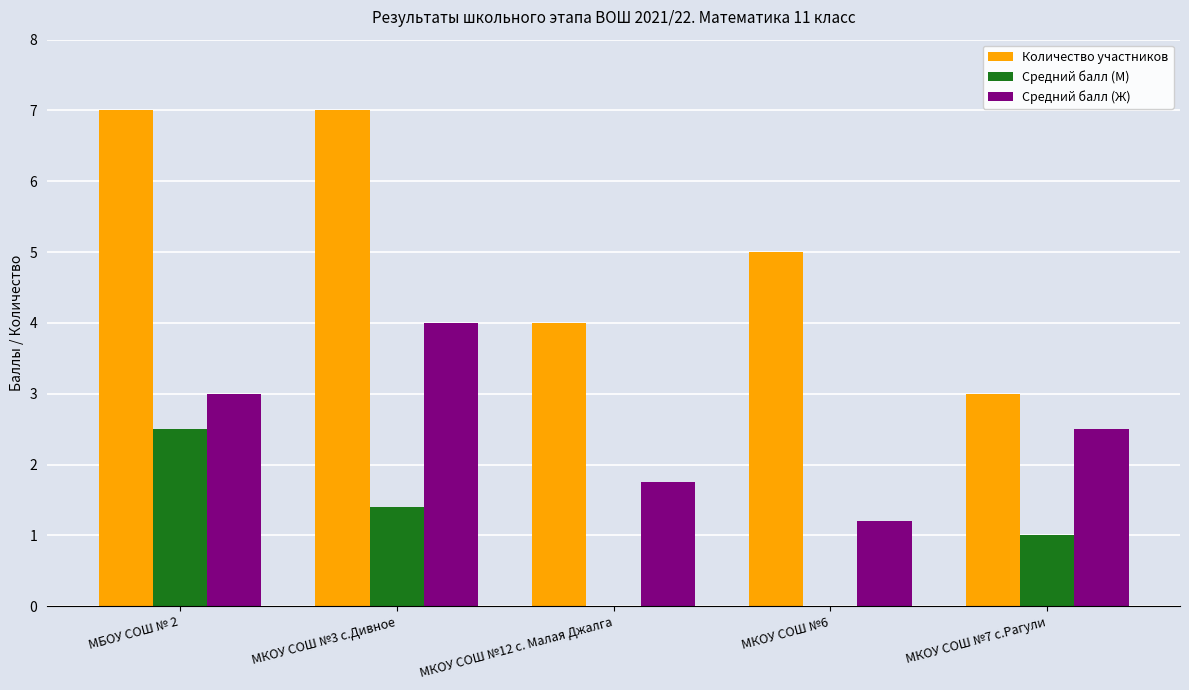

What is the sum of the Средний балл (Ж) values at МКОУ СОШ №3 с.Дивное and МКОУ СОШ №12 с. Малая Джалга?

5.8